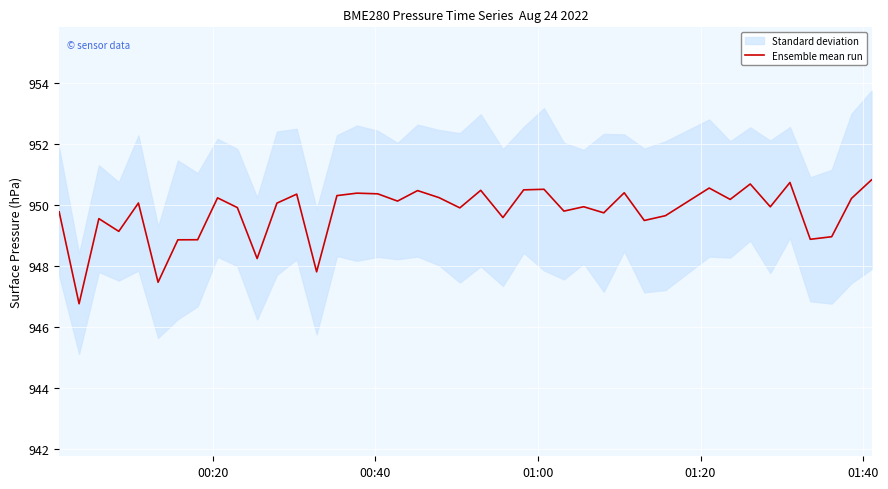

What is the lowest value of the Ensemble mean run series?

946.8